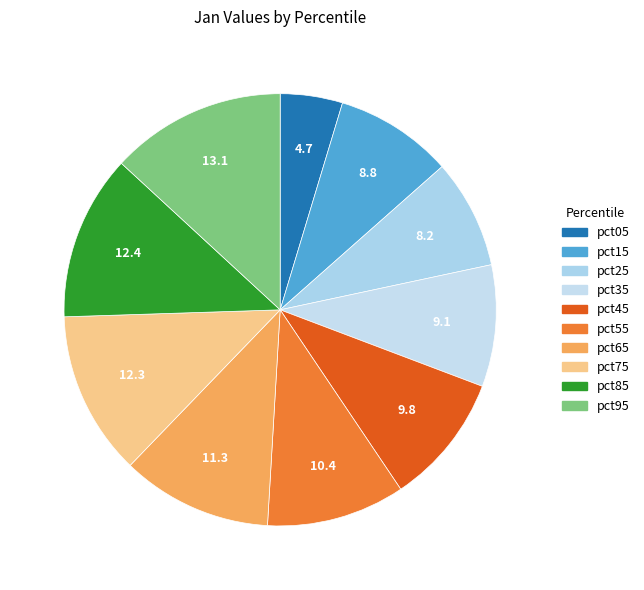

To the nearest percent, what is the difference between the pct25 and pct45 slice percentages?

2%